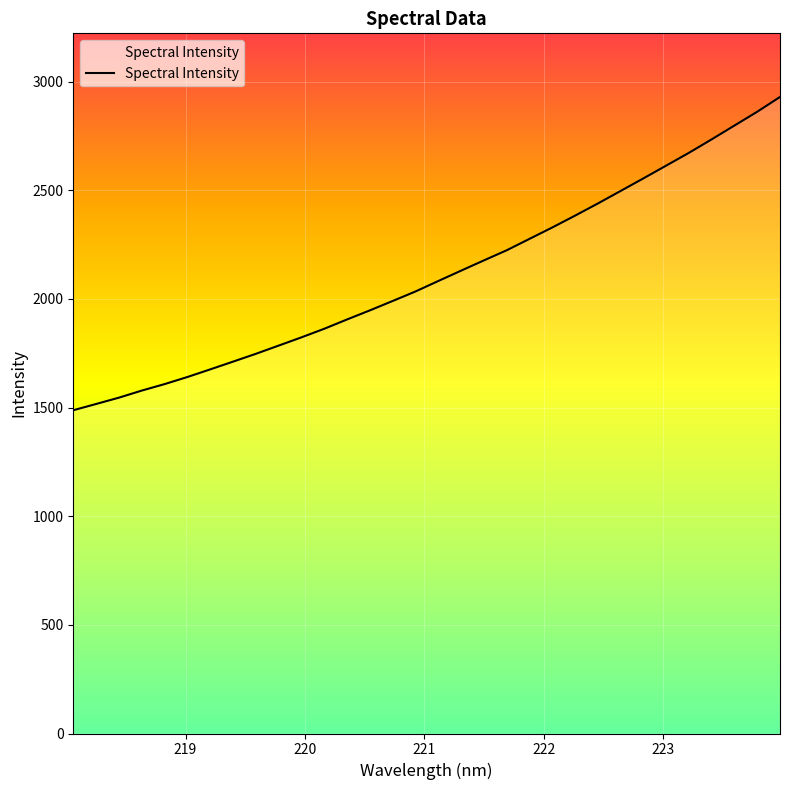

What is the minimum value shown in the chart?

1487.4